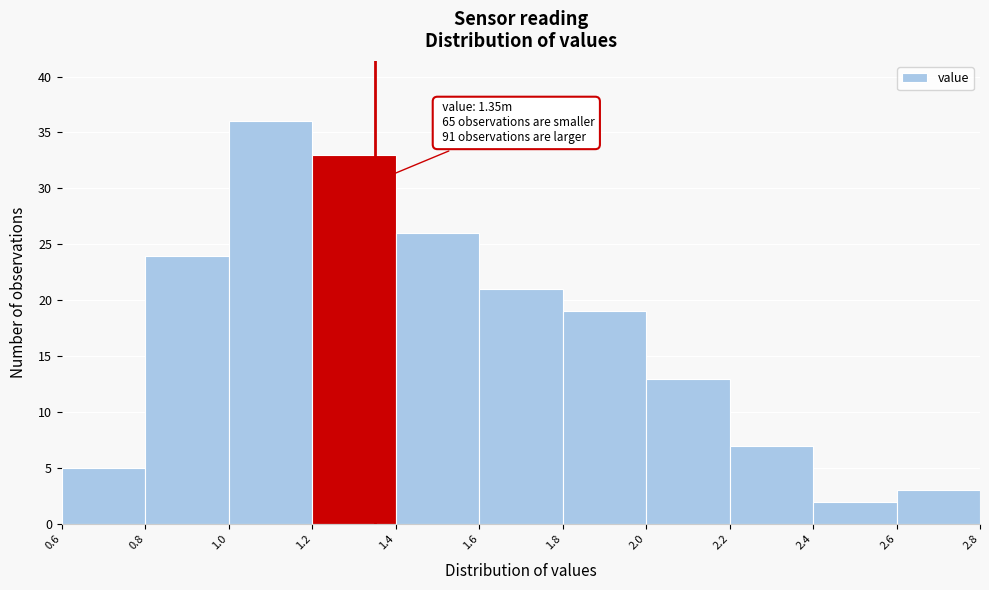

Over which range of the x-axis is the bar tallest?

1.0 to 1.2